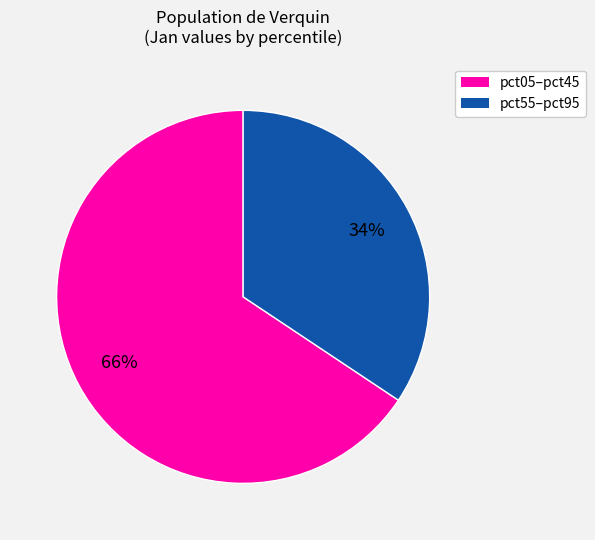

Does any single category account for the majority?

Yes